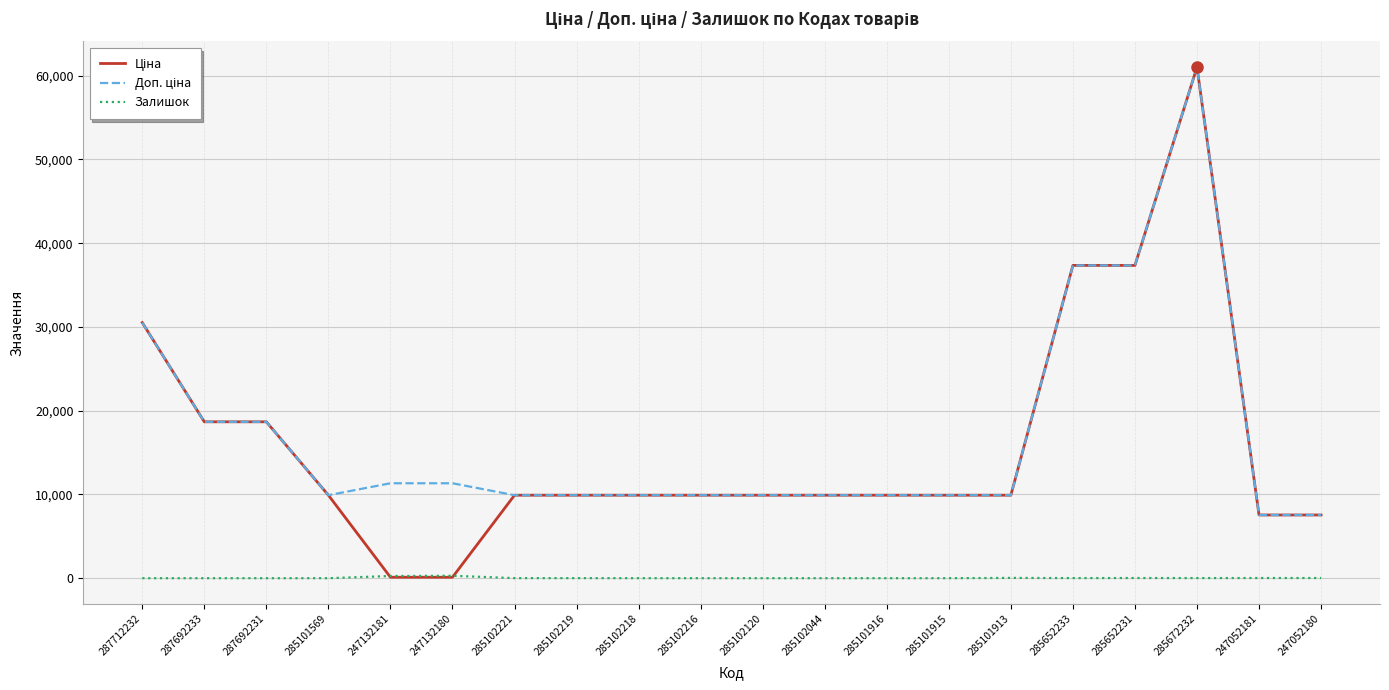

At which category does the chart reach its peak across all series?

285672232